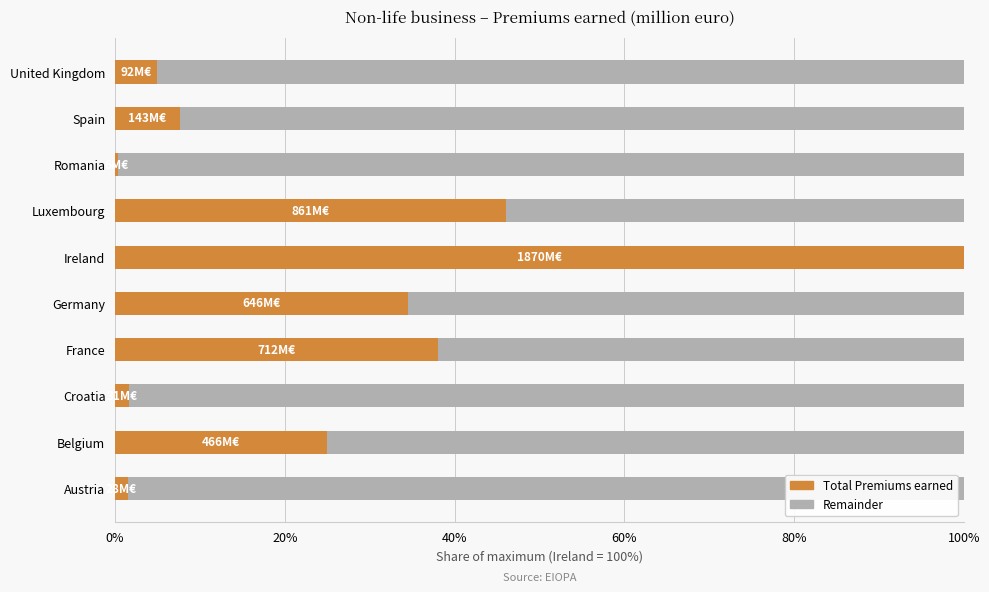

How many data points does each series have?

10